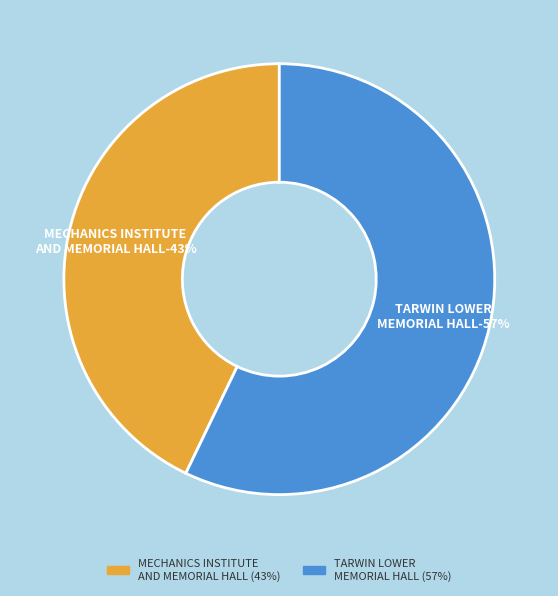

Count the number of slices in the pie.

2